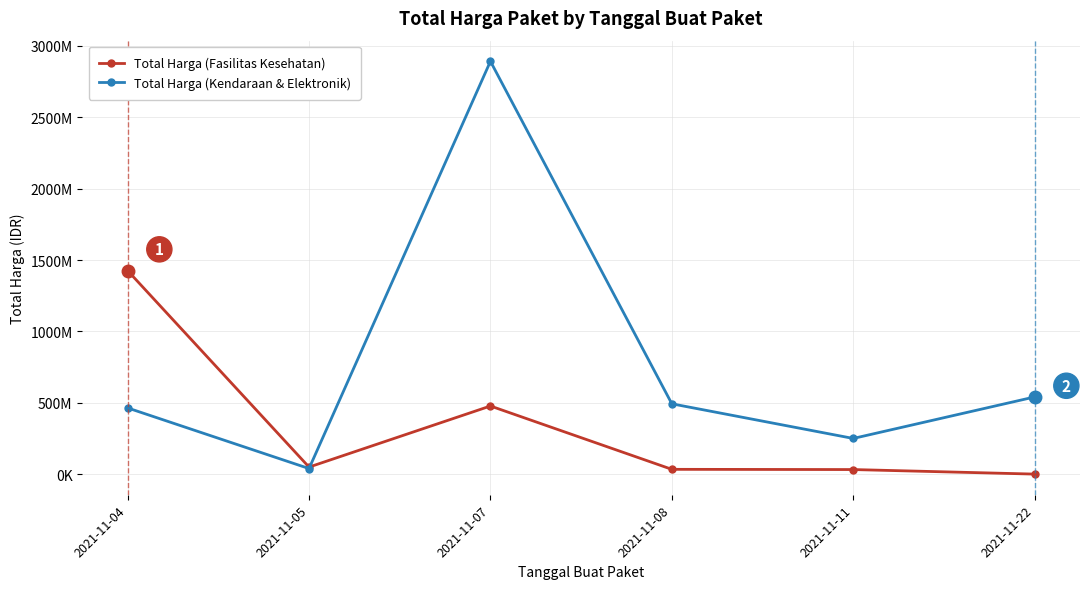

Which series has the largest range (max minus min)?

Total Harga (Kendaraan & Elektronik)